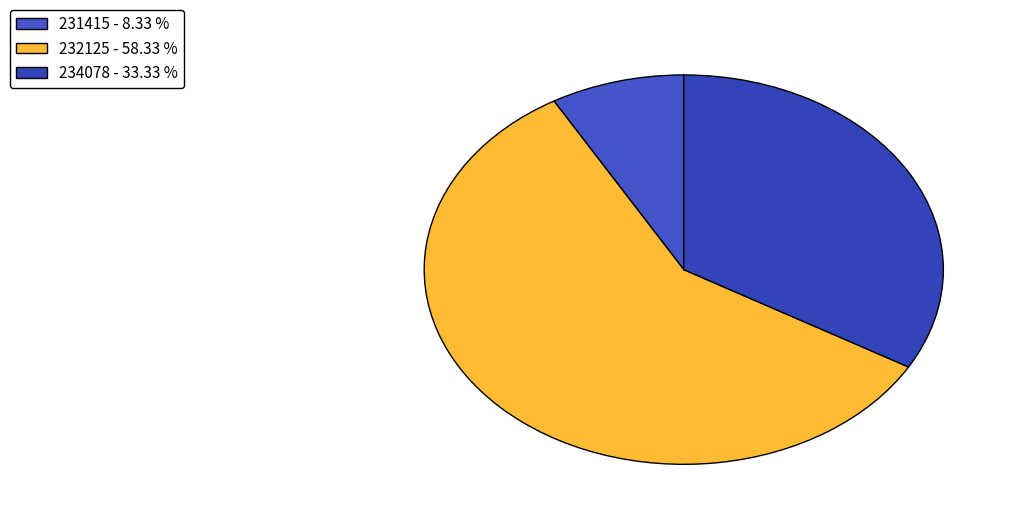

Count the number of slices in the pie.

3